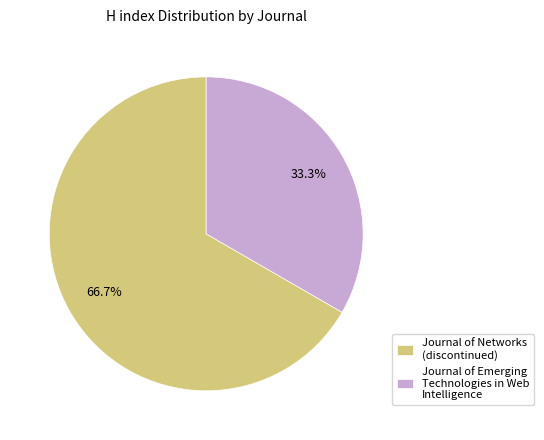

Does any single category account for the majority?

Yes